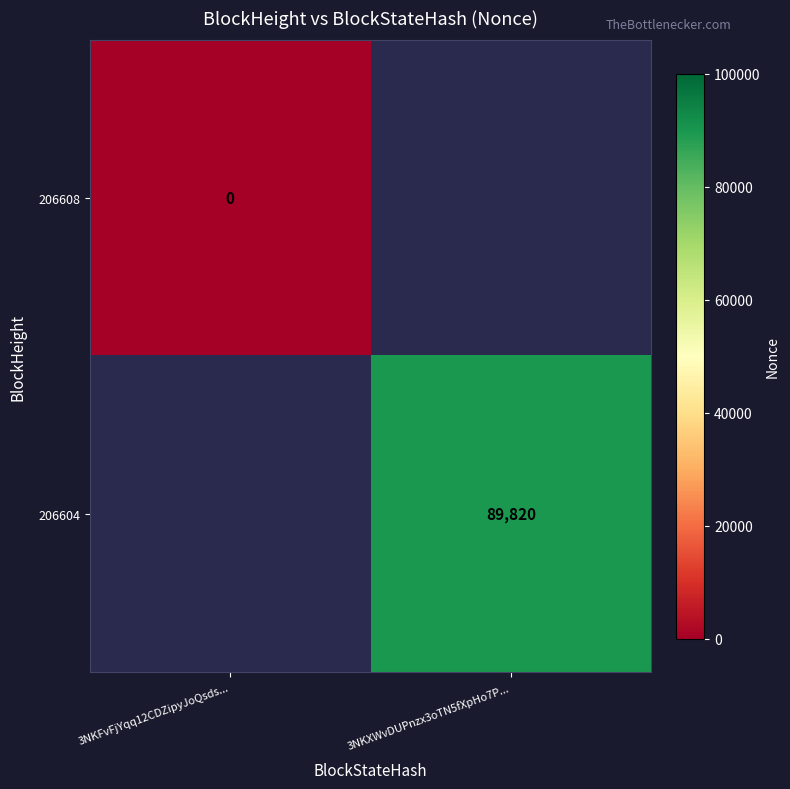

Which label corresponds to the largest value in the chart?

3NKXWvDUPnzx3oTN5fXpHo7P...